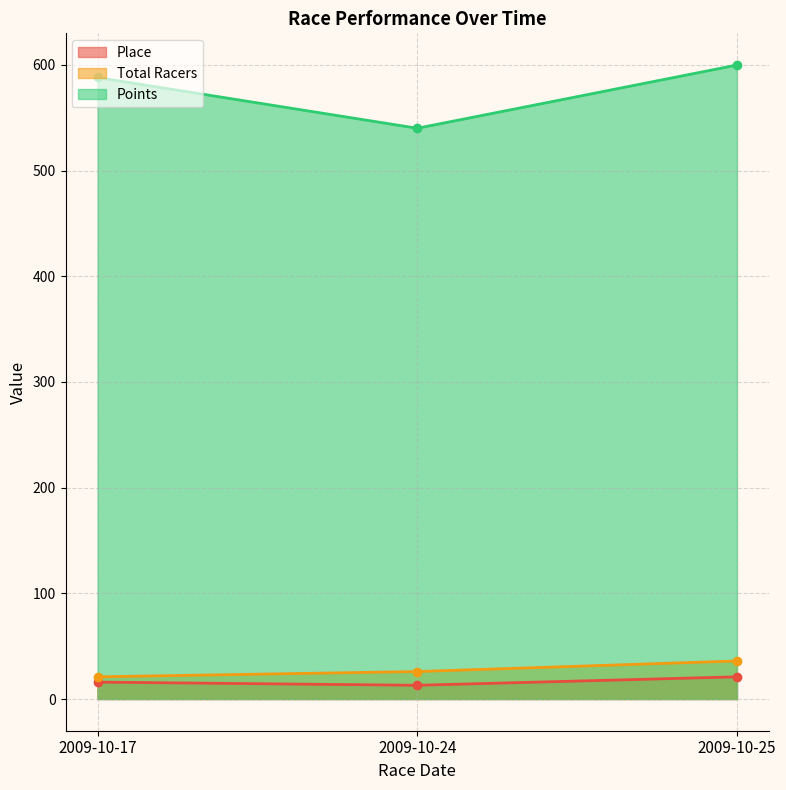

What is the average value of the Points series?

575.9